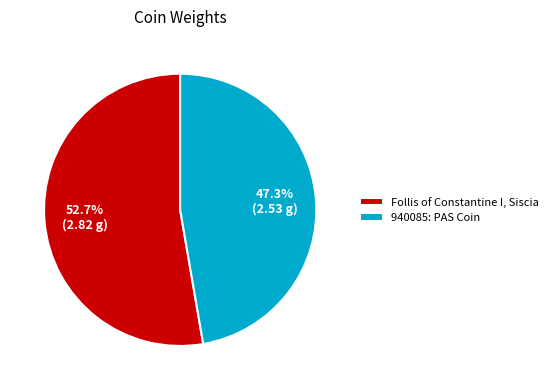

Approximately how many times larger is the value at Follis of Constantine I, Siscia compared to 940085: PAS Coin?

1.1